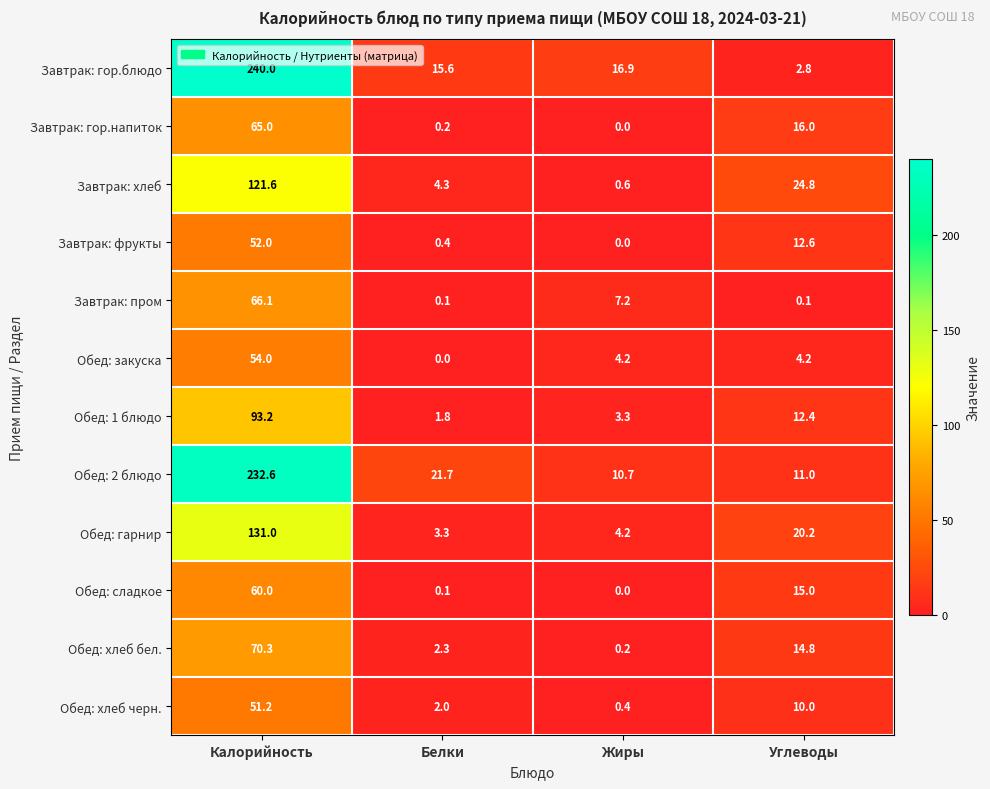

What is the total value across all series at Калорийность?

1237.0